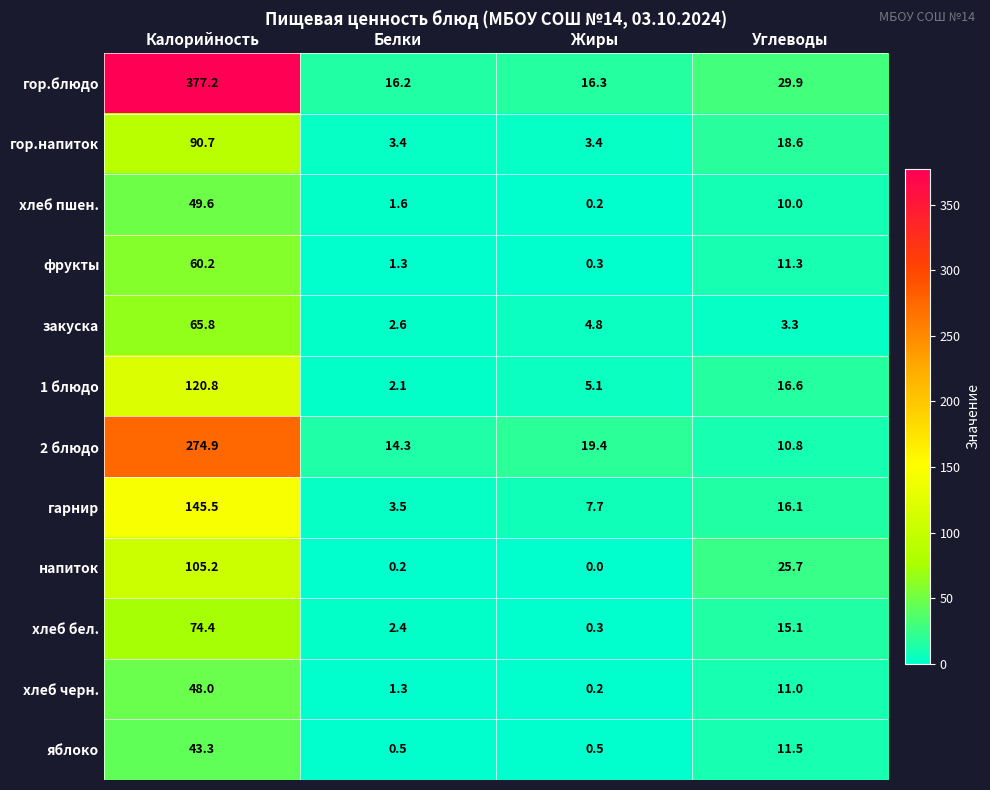

What is the greatest value displayed?

377.2